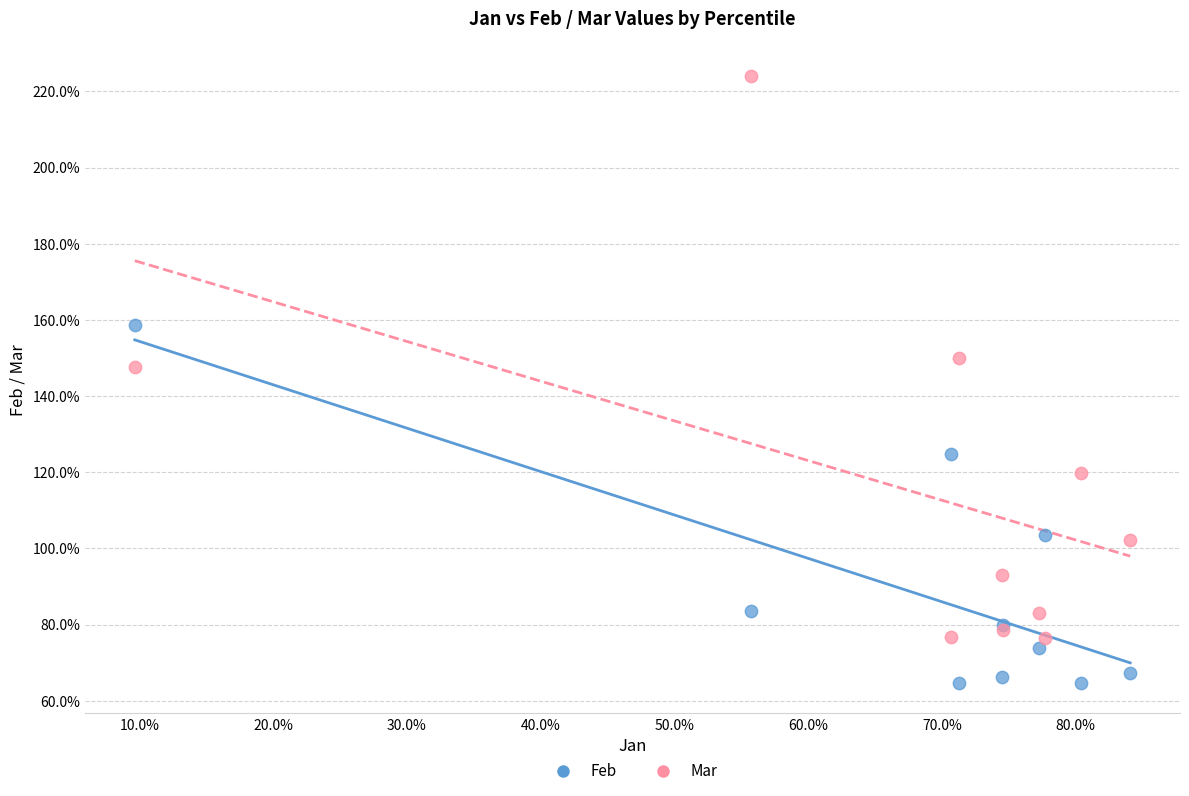

What are all the series names shown in the legend?

Feb, Mar